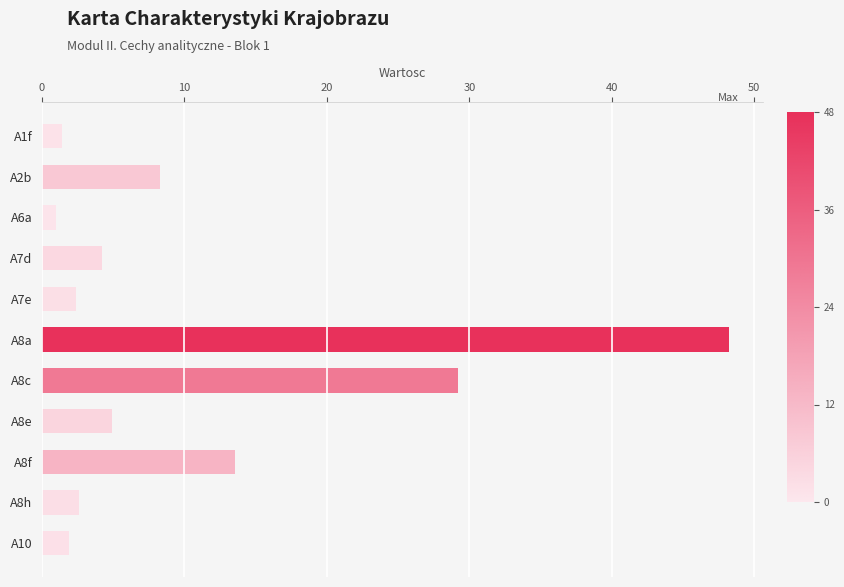

Where is the data nearest to the value 24?

A8c